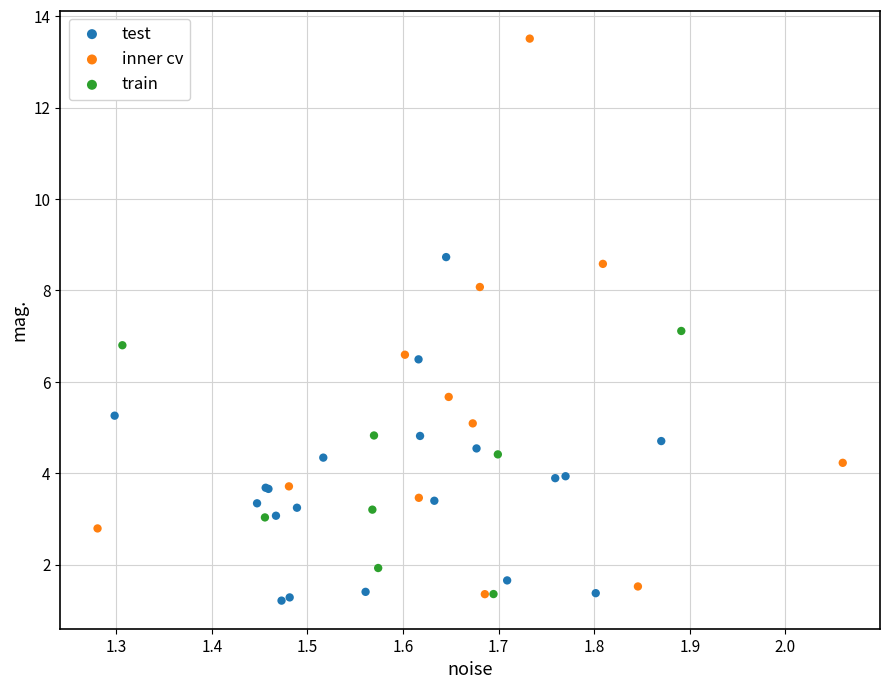

Which series reaches the maximum Y coordinate?

inner cv